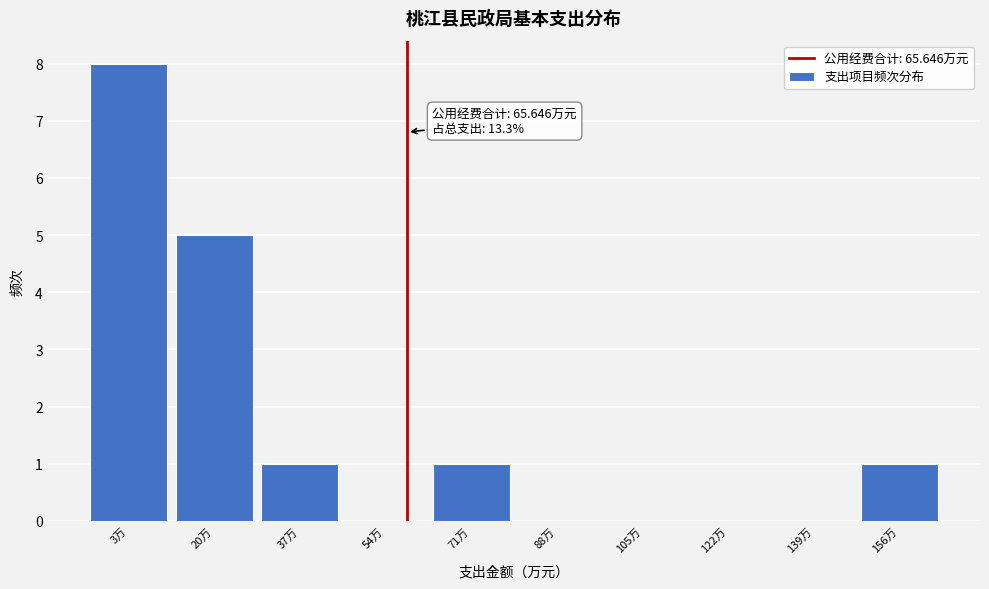

Reading left to right, transcribe all the data shown in this chart.

3万=8	20万=5	37万=1	54万=0	71万=1	88万=0	105万=0	122万=0	139万=0	156万=1